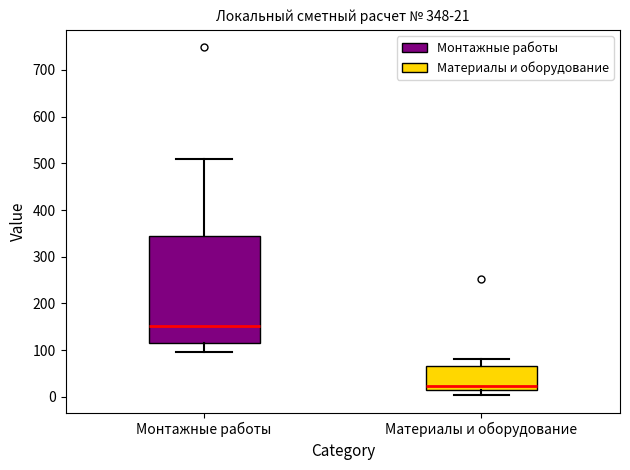

Which box has the highest median line?

Монтажные работы